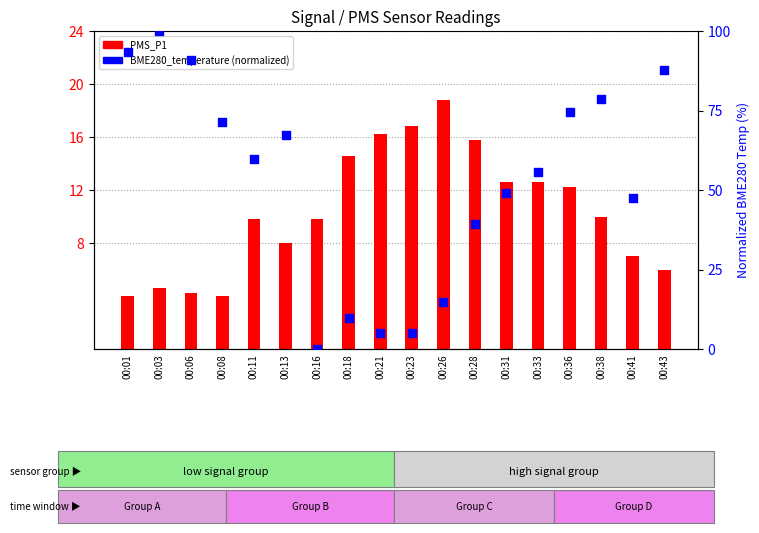

Is the value of BME280_temperature (normalized) at 00:03 greater than the value of PMS_P1 at 00:33?

Yes